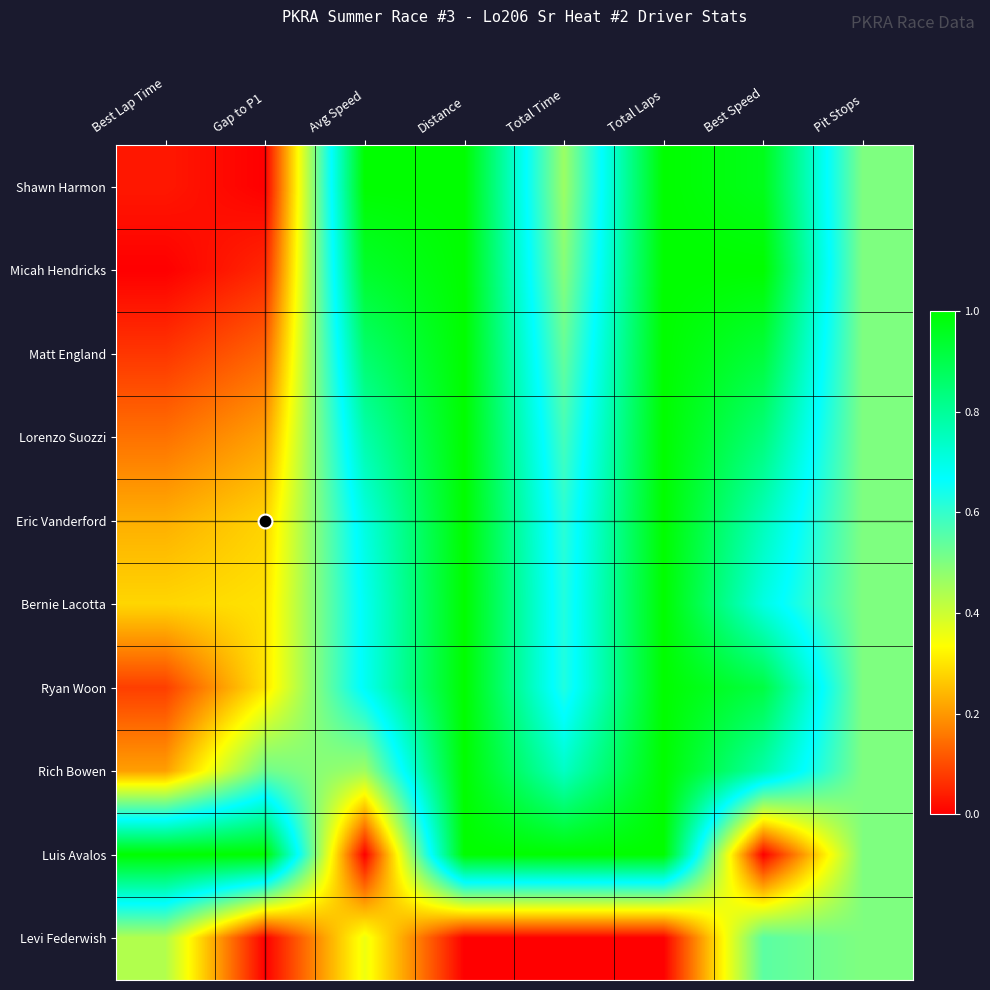

Reading left to right, transcribe all the data shown in this chart.

Shawn Harmon: Best Lap Time=0.0	Gap to P1=0.0	Avg Speed=1.0	Distance=1.0	Total Time=0.5	Total Laps=1.0	Best Speed=1.0	Pit Stops=0.5
Micah Hendricks: Best Lap Time=0.0	Gap to P1=0.1	Avg Speed=0.9	Distance=1.0	Total Time=0.5	Total Laps=1.0	Best Speed=1.0	Pit Stops=0.5
Matt England: Best Lap Time=0.1	Gap to P1=0.1	Avg Speed=0.9	Distance=1.0	Total Time=0.5	Total Laps=1.0	Best Speed=0.9	Pit Stops=0.5
Lorenzo Suozzi: Best Lap Time=0.1	Gap to P1=0.2	Avg Speed=0.8	Distance=1.0	Total Time=0.6	Total Laps=1.0	Best Speed=0.8	Pit Stops=0.5
Eric Vanderford: Best Lap Time=0.2	Gap to P1=0.3	Avg Speed=0.7	Distance=1.0	Total Time=0.6	Total Laps=1.0	Best Speed=0.8	Pit Stops=0.5
Bernie Lacotta: Best Lap Time=0.3	Gap to P1=0.3	Avg Speed=0.7	Distance=1.0	Total Time=0.6	Total Laps=1.0	Best Speed=0.7	Pit Stops=0.5
Ryan Woon: Best Lap Time=0.1	Gap to P1=0.3	Avg Speed=0.7	Distance=1.0	Total Time=0.6	Total Laps=1.0	Best Speed=0.9	Pit Stops=0.5
Rich Bowen: Best Lap Time=0.2	Gap to P1=0.5	Avg Speed=0.5	Distance=1.0	Total Time=0.7	Total Laps=1.0	Best Speed=0.8	Pit Stops=0.5
Luis Avalos: Best Lap Time=1.0	Gap to P1=1.0	Avg Speed=0.0	Distance=1.0	Total Time=1.0	Total Laps=1.0	Best Speed=0.0	Pit Stops=0.5
Levi Federwish: Best Lap Time=0.4	Gap to P1=0.0	Avg Speed=0.4	Distance=0.0	Total Time=0.0	Total Laps=0.0	Best Speed=0.5	Pit Stops=0.5